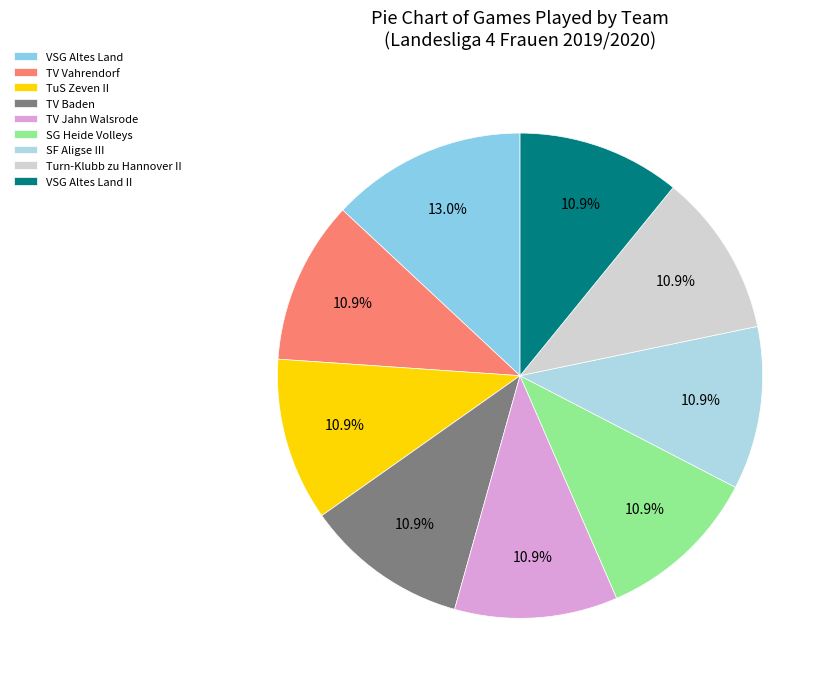

To the nearest percent, what is the combined percentage of TuS Zeven II and VSG Altes Land?

24%